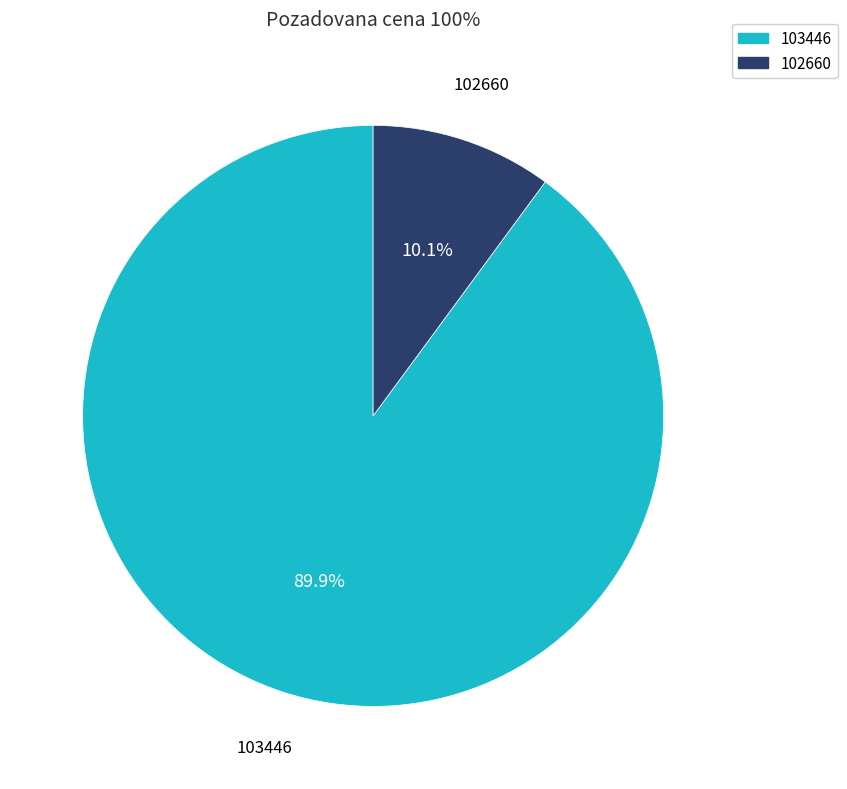

Is it true that 103446 is 99% of the pie?

False